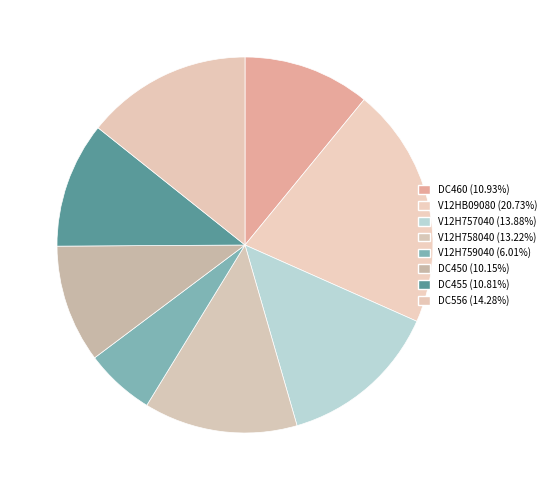

Rank the categories by value from lowest to highest.

V12H759040, DC450, DC455, DC460, V12H758040, V12H757040, DC556, V12HB09080